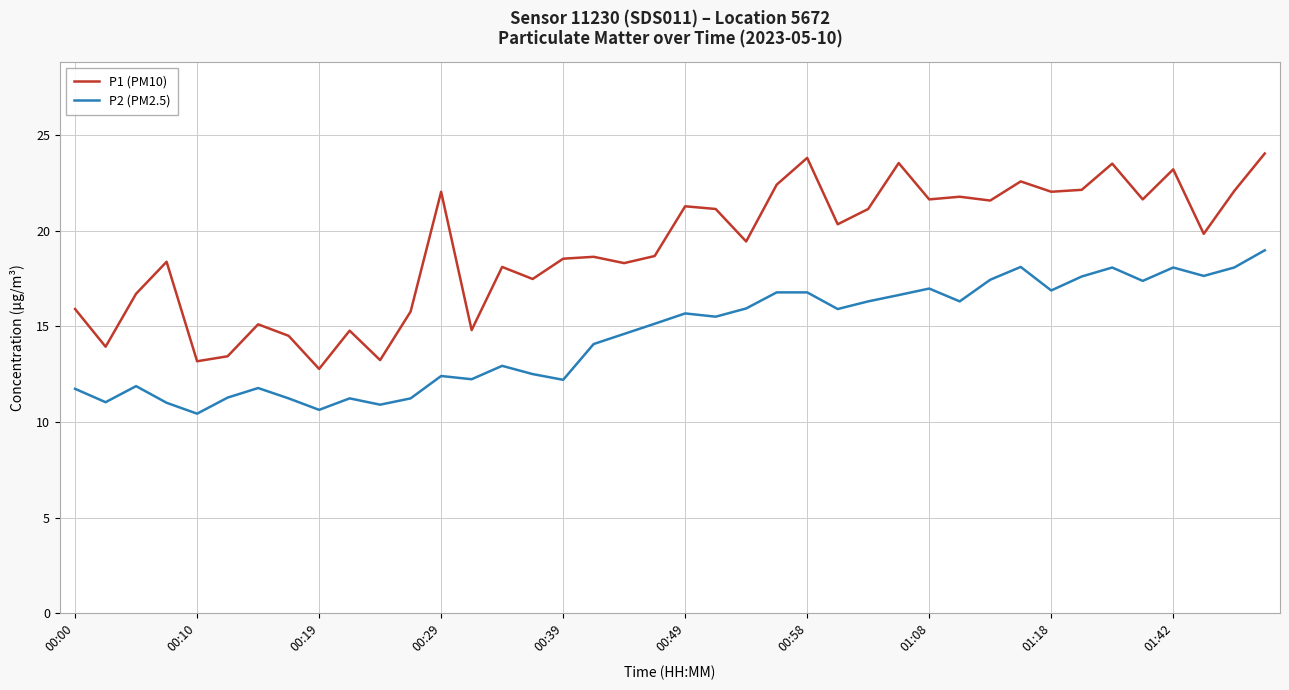

Which series has the largest range (max minus min)?

P1 (PM10)